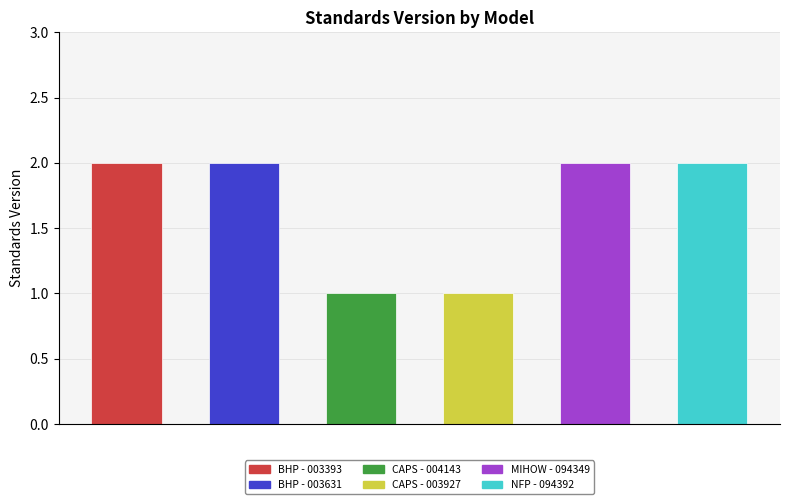

What is the sum of all values?

10